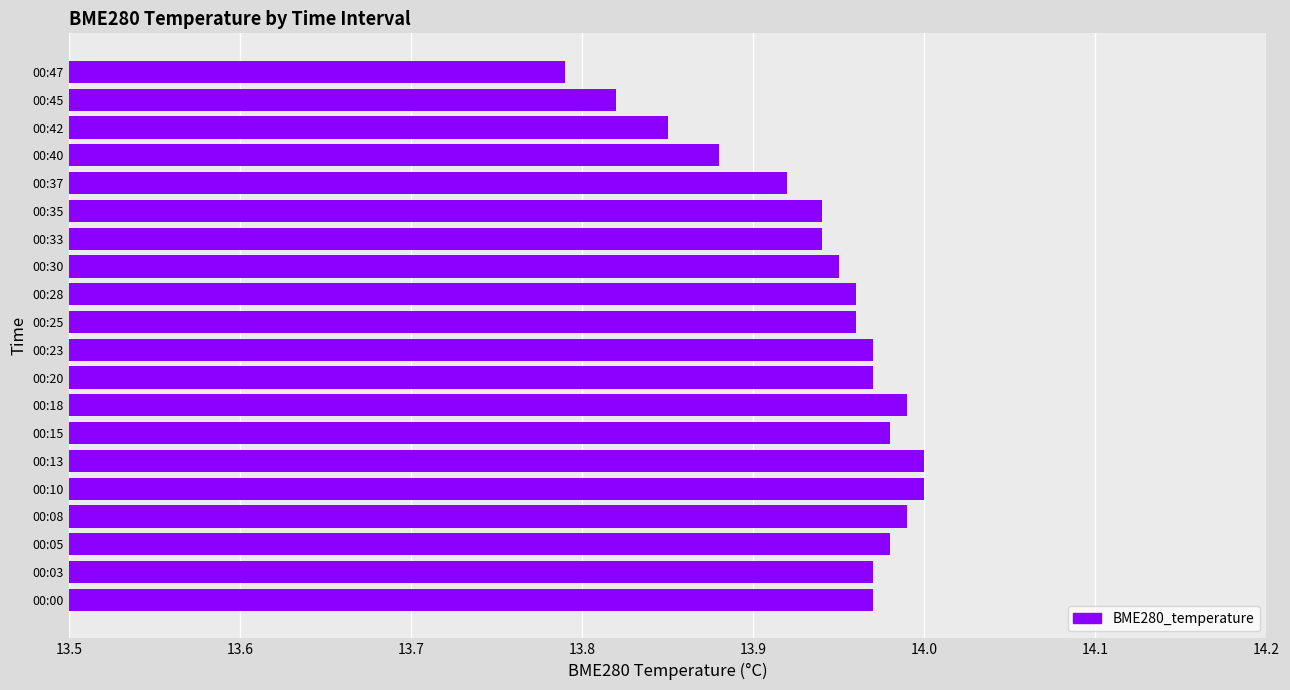

Which has a higher value, 00:35 or 00:05?

00:05